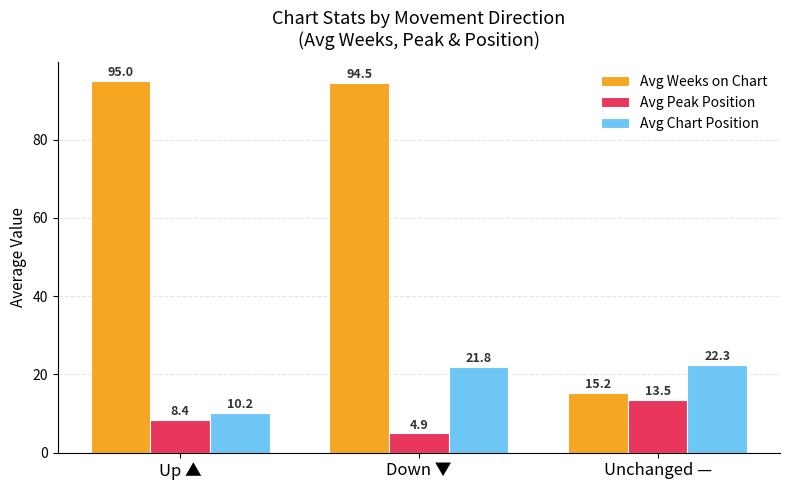

What is the sum of all Avg Weeks on Chart values?

204.7